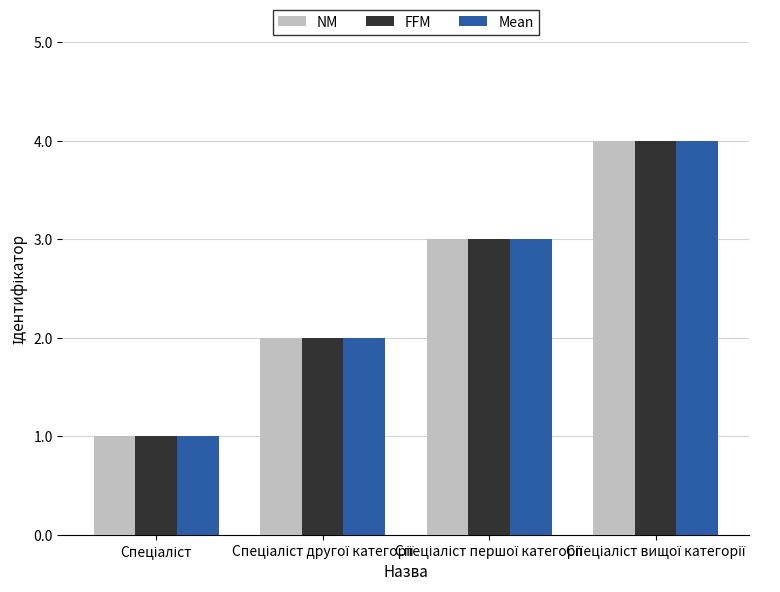

What is the difference between the maximum and minimum values in the NM series?

3